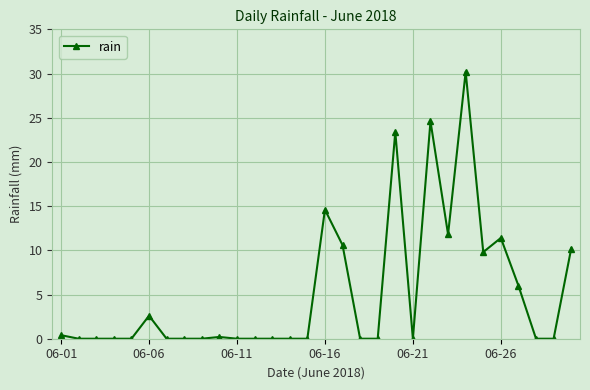

What is the sum of all values?

155.8